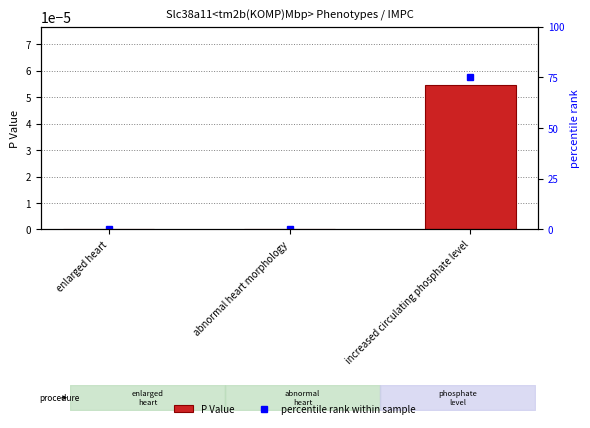

Is the value of percentile rank within sample at increased circulating phosphate level greater than the value of P Value at abnormal heart morphology?

Yes